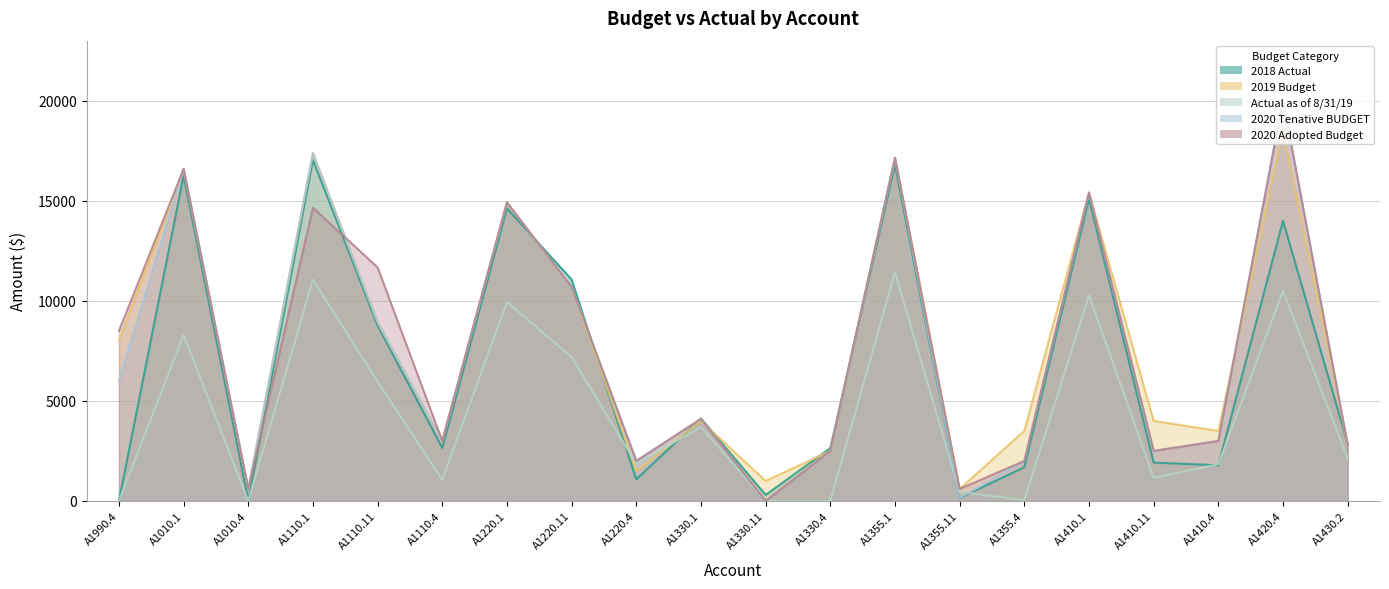

Which series has the largest range (max minus min)?

2020 Tenative BUDGET